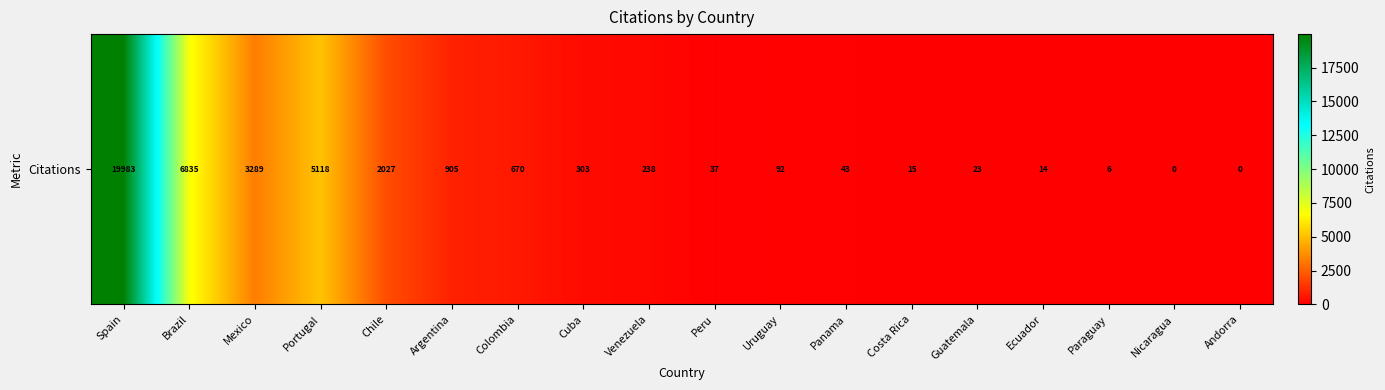

What is the difference between the values at Venezuela and Cuba?

65